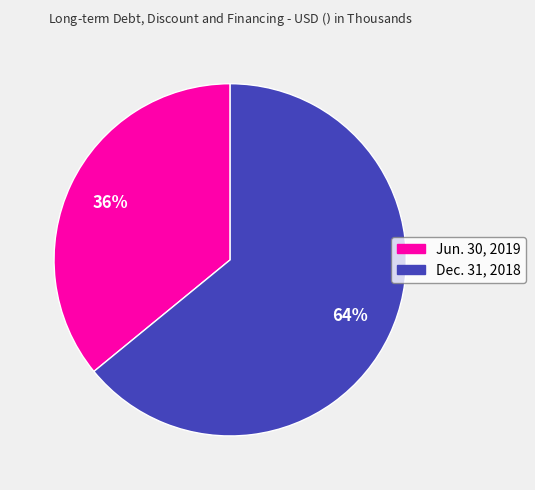

What is the majority slice?

Dec. 31, 2018